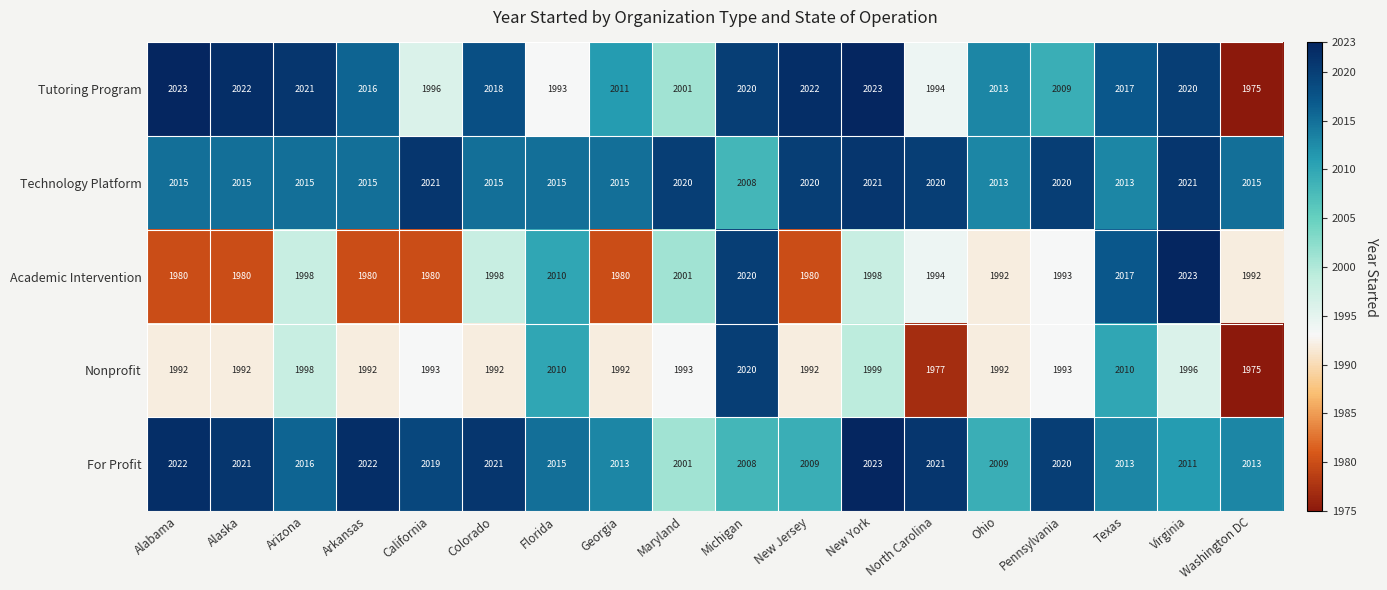

Which series has the largest range (max minus min)?

Tutoring Program